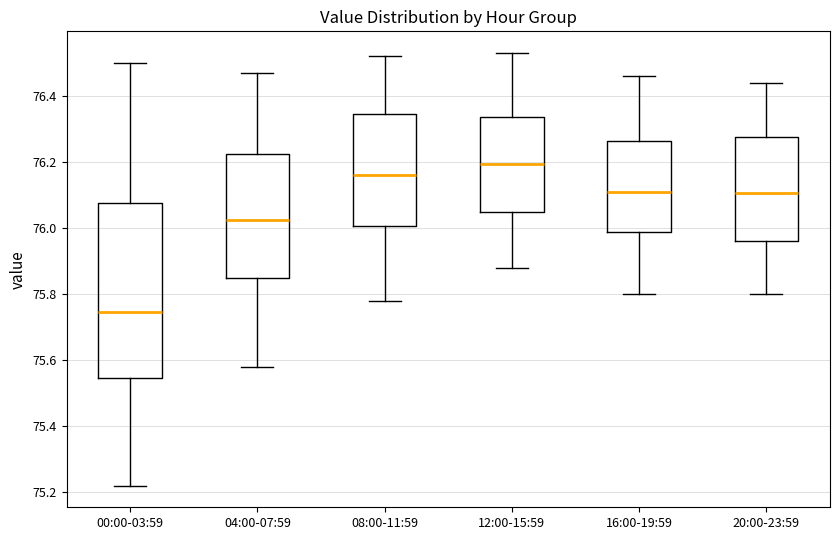

Reading left to right, transcribe this box plot: for each box, give where its median line is, the range the box spans, and where its two whiskers end, as read against the y-axis. The values are not printed on the chart, so give them approximately, as read against the axis.

00:00-03:59: median 75.74, box 75.54 to 76.08, whiskers 75.22 to 76.50
04:00-07:59: median 76.02, box 75.84 to 76.22, whiskers 75.58 to 76.48
08:00-11:59: median 76.16, box 76.00 to 76.34, whiskers 75.78 to 76.52
12:00-15:59: median 76.20, box 76.04 to 76.34, whiskers 75.88 to 76.54
16:00-19:59: median 76.12, box 75.98 to 76.26, whiskers 75.80 to 76.46
20:00-23:59: median 76.10, box 75.96 to 76.28, whiskers 75.80 to 76.44